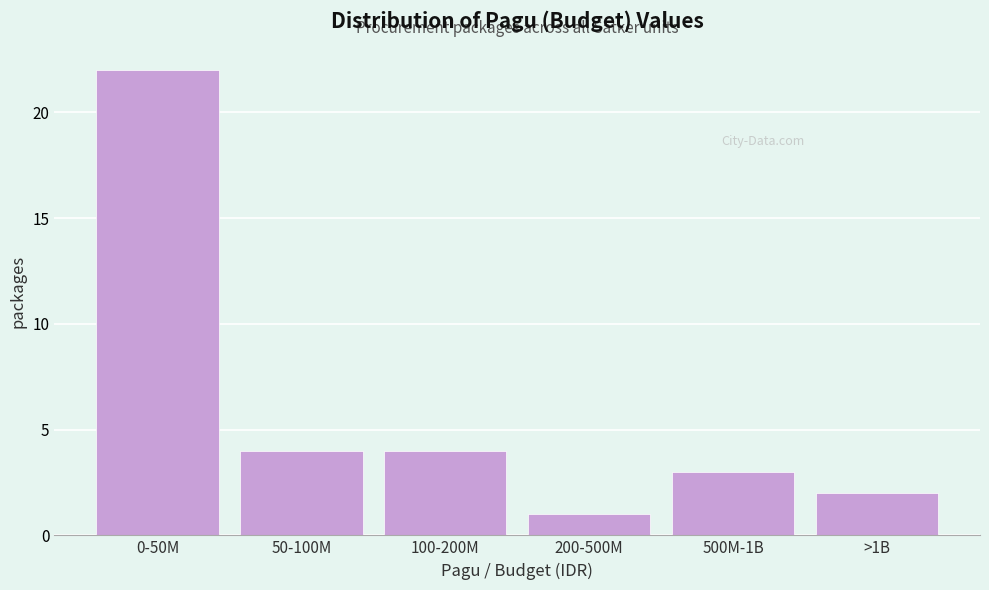

Reading right to left, list all the values displayed in this chart.

>1B=2	500M-1B=3	200-500M=1	100-200M=4	50-100M=4	0-50M=22